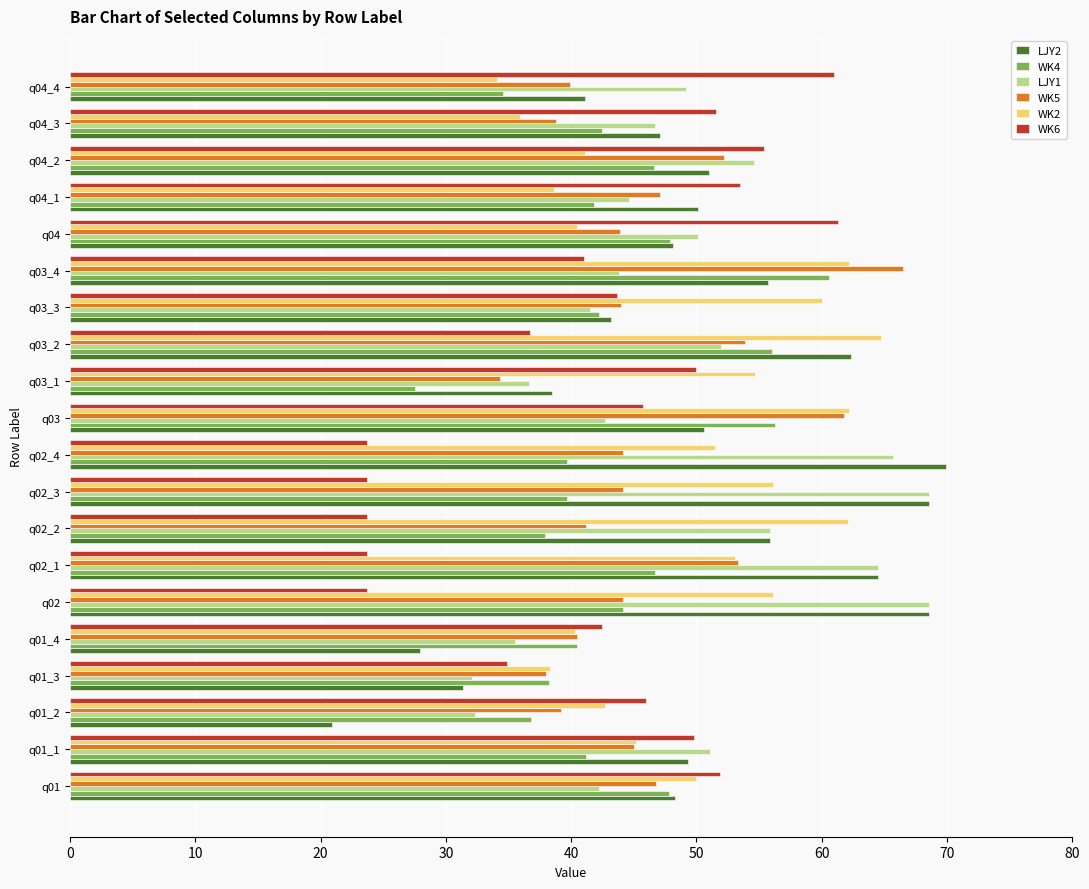

What is the average value of the WK2 series?

49.5